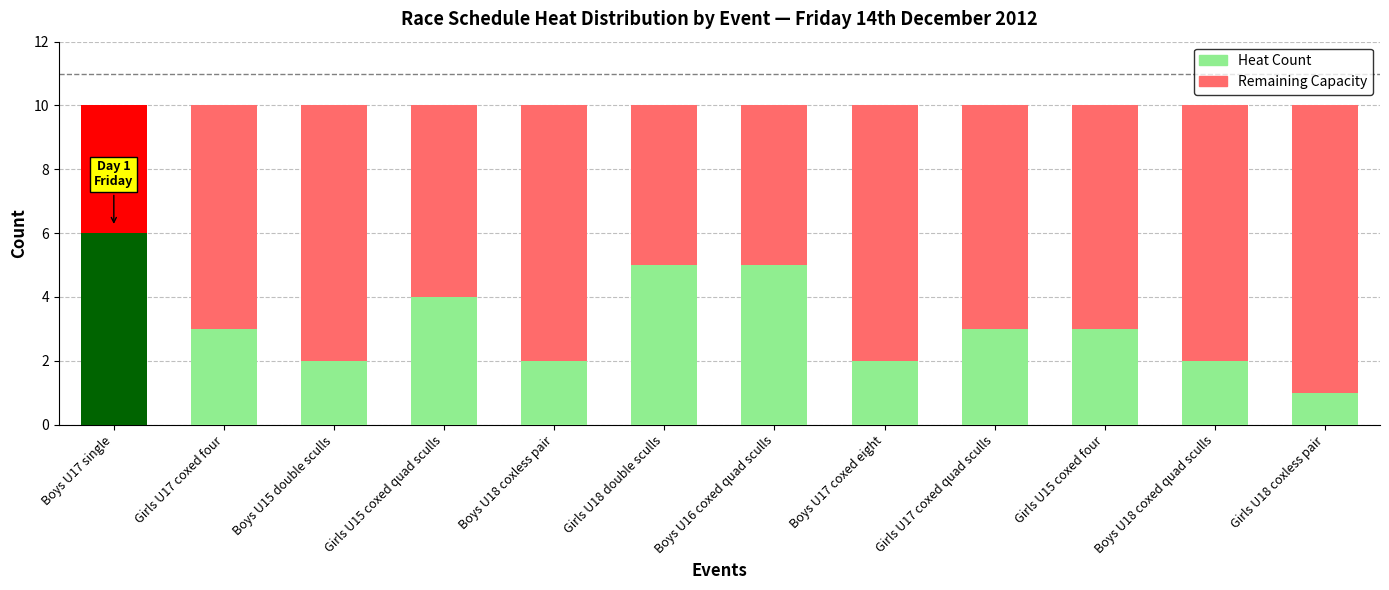

What is the total value across all series at Girls U17 coxed four?

10